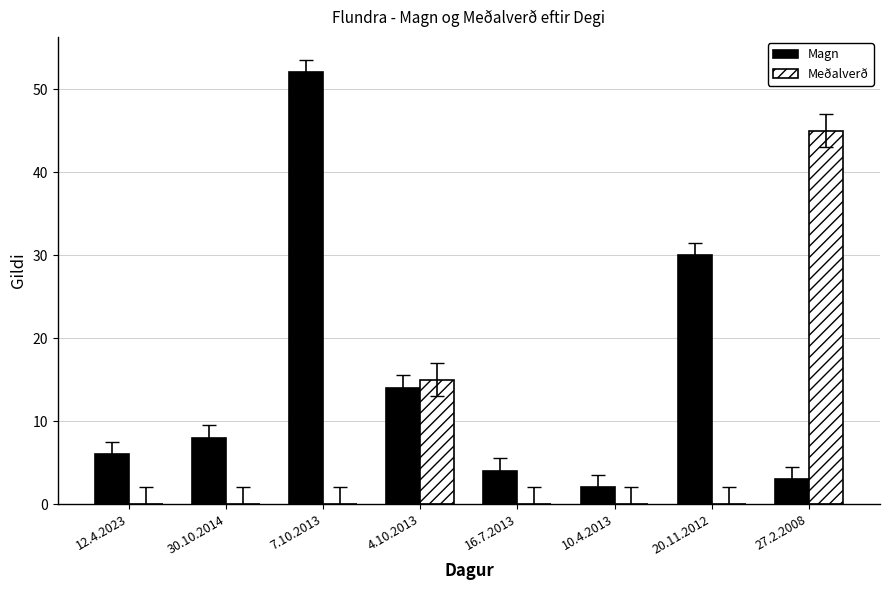

Is it true that Magn equals 14 at 30.10.2014?

False